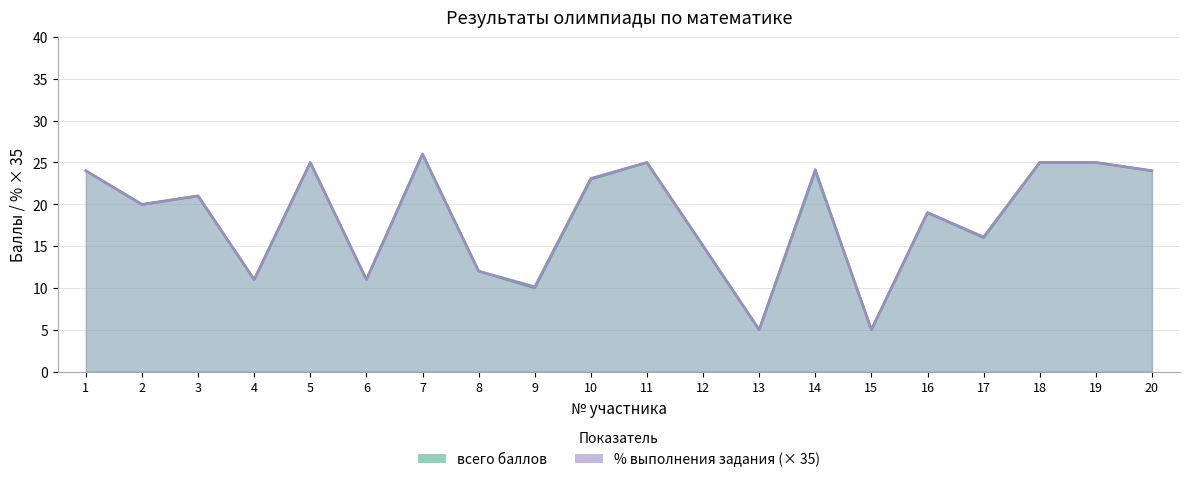

What is the total value across all series at 19?

50.0